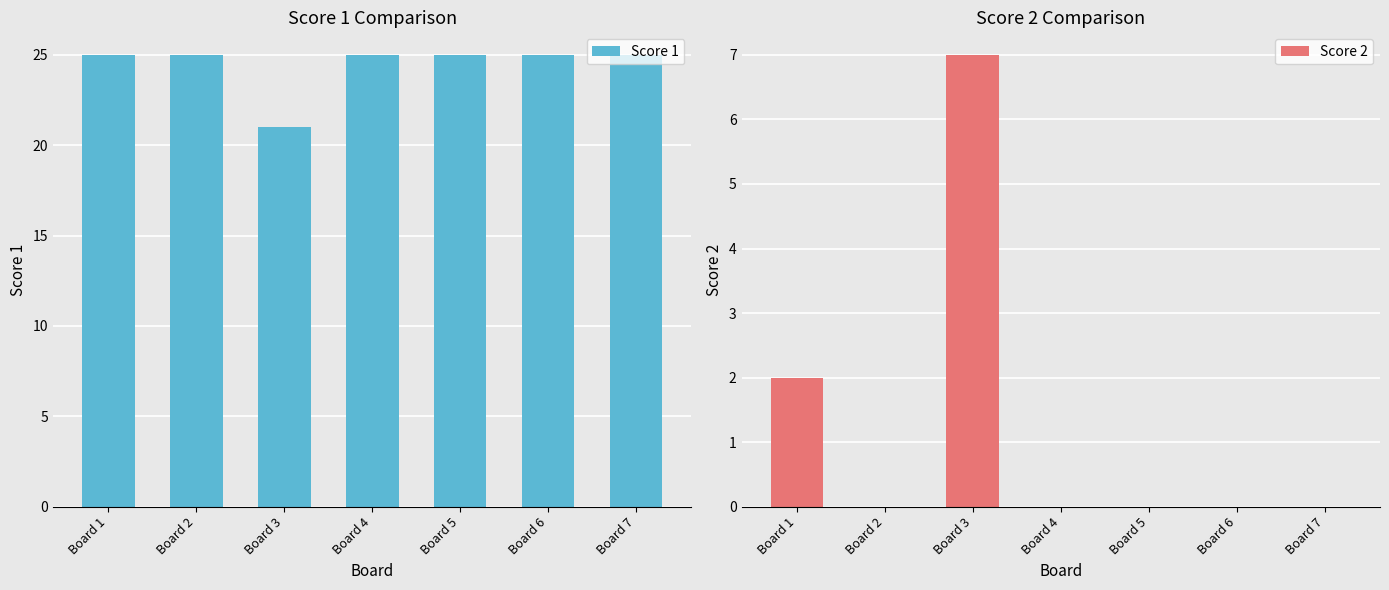

At how many categories does at least one series exceed 3?

7